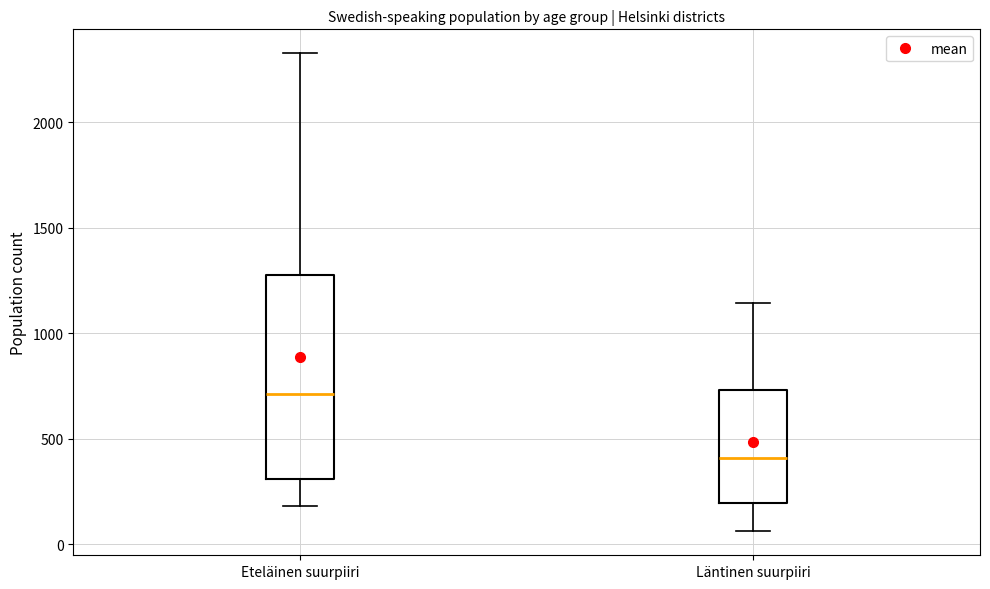

Which box is the tallest, from its lower edge to its upper edge?

Eteläinen suurpiiri